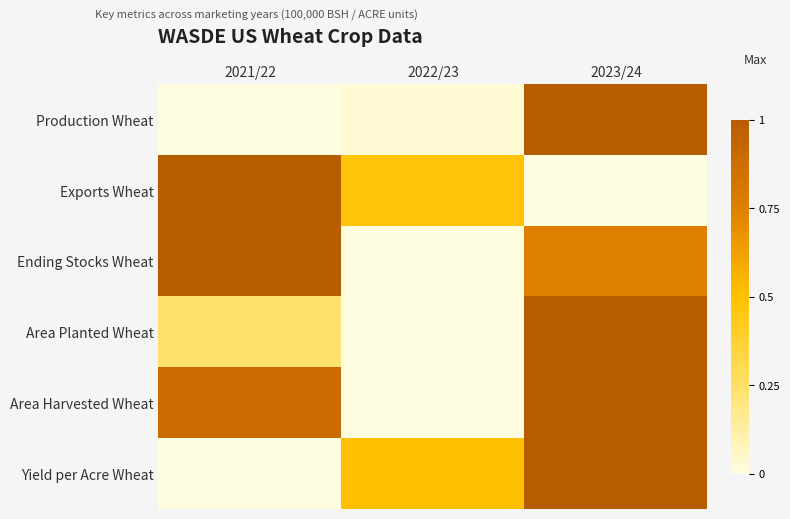

What is the maximum value shown in the chart?

1.0